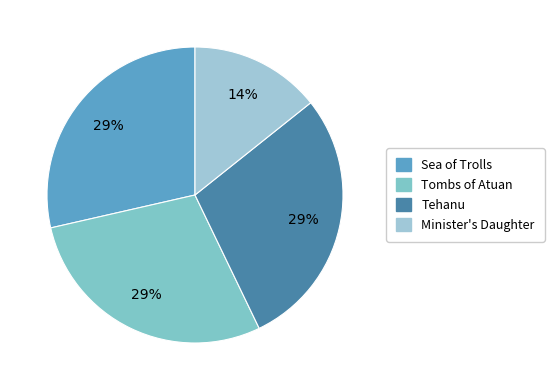

Which slice is the smallest?

Minister's Daughter